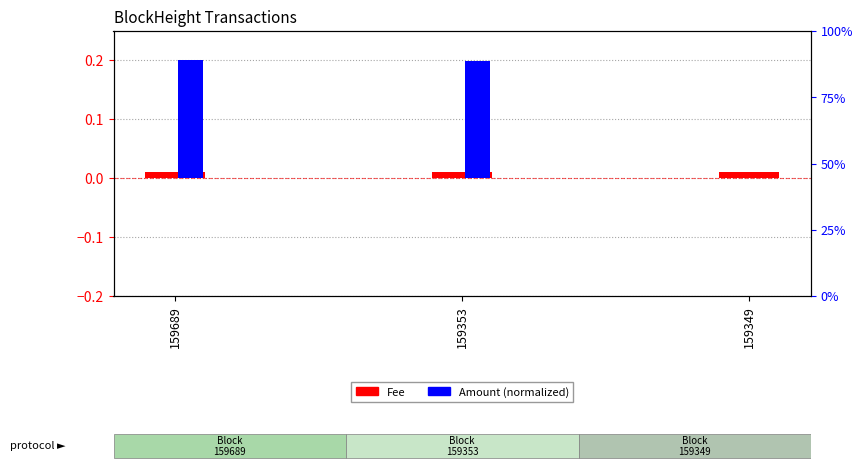

The Fee series shows 0.0 at 159349. True or false?

True